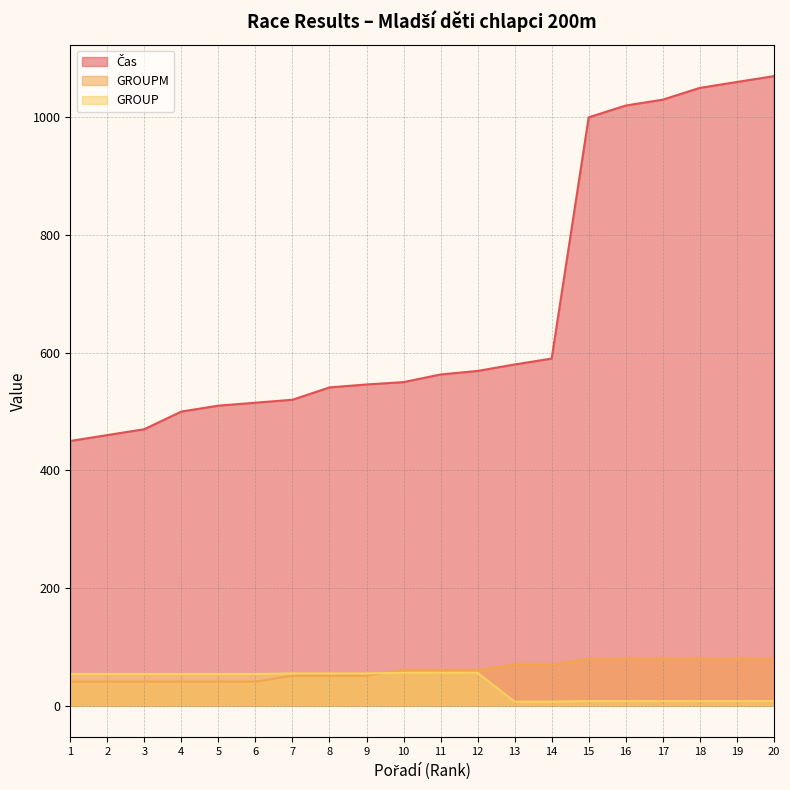

At which label does GROUP reach its peak?

10